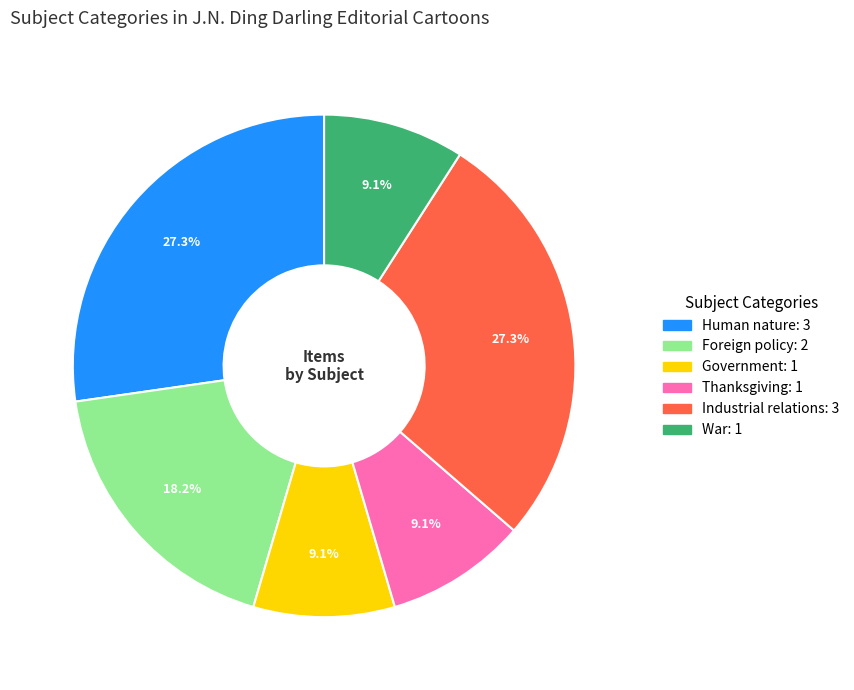

Does any single category account for the majority?

No